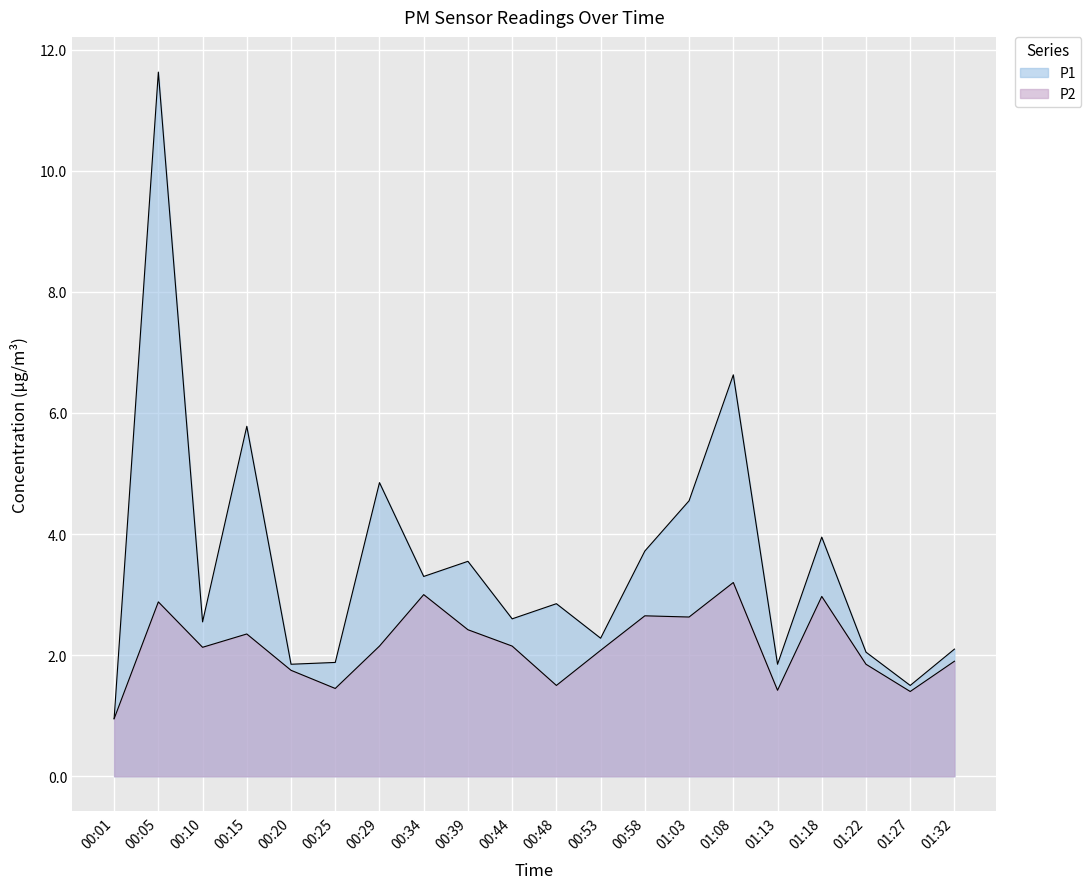

Which series changed the most between 00:29 and 01:03?

P2